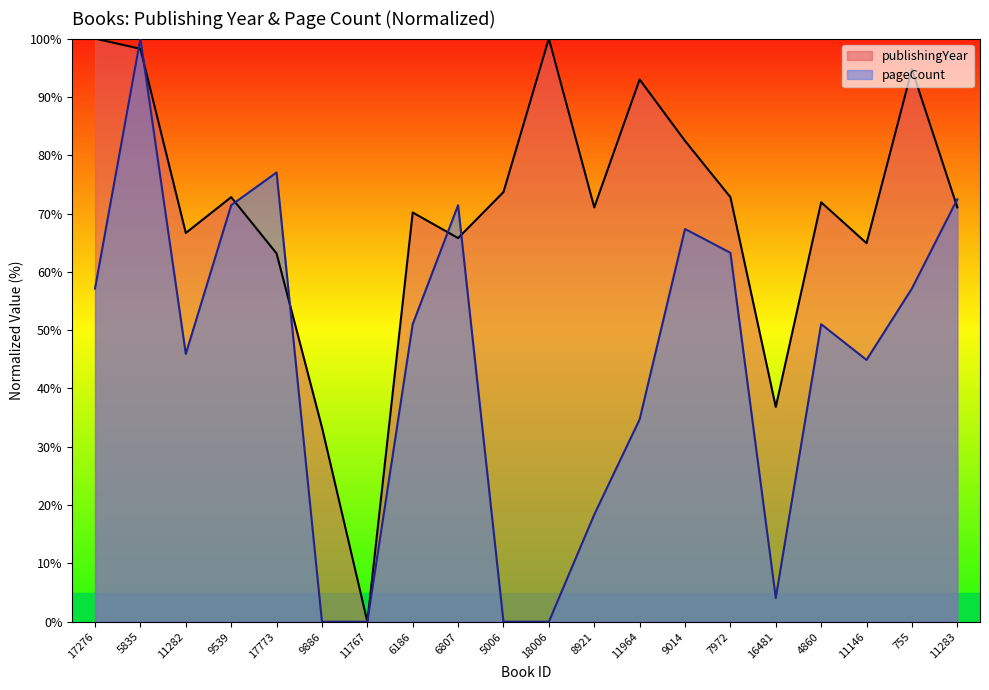

What is the difference between the second highest and second lowest values in the pageCount series?

77.0